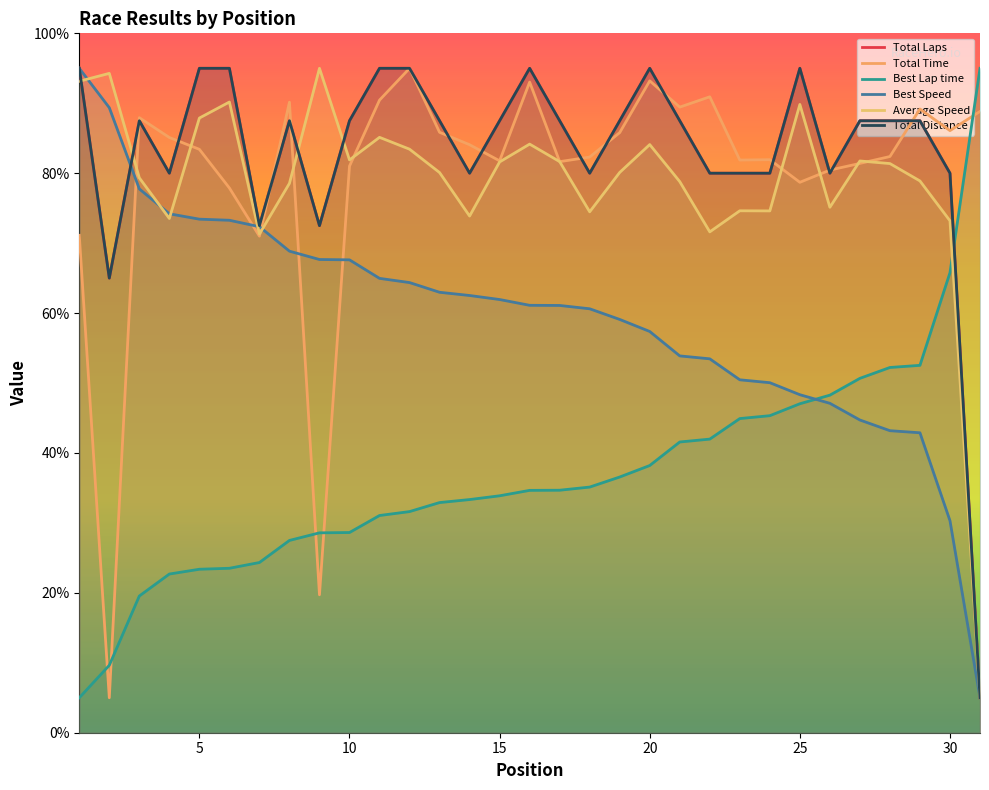

In Total Distance, how many points are lower than both neighbors (excluding endpoints)?

7